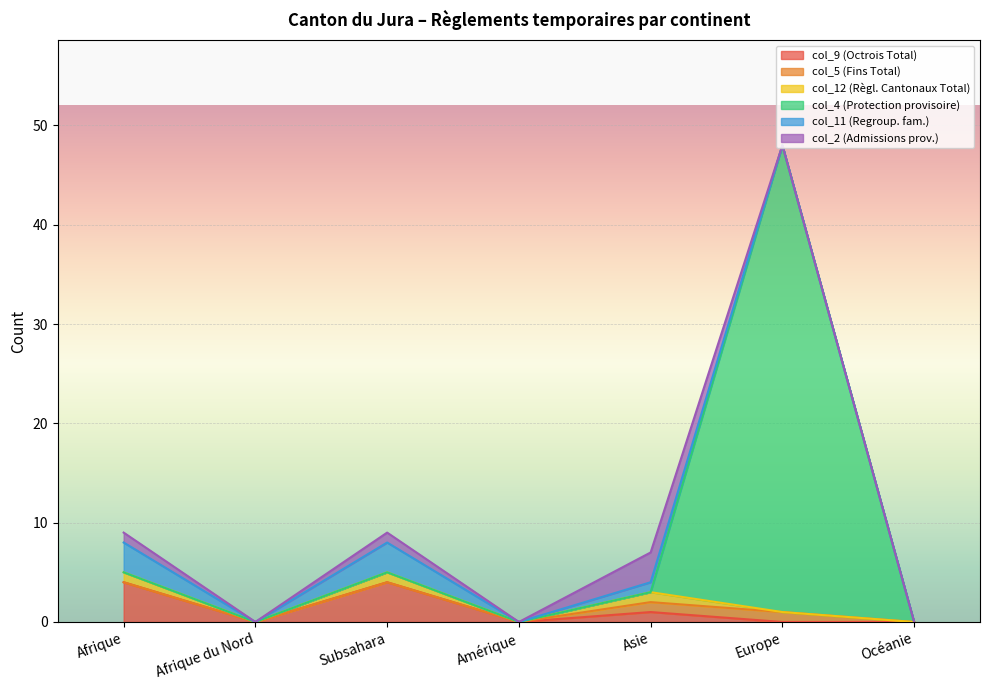

Does the chart display data point markers on the line(s)?

No